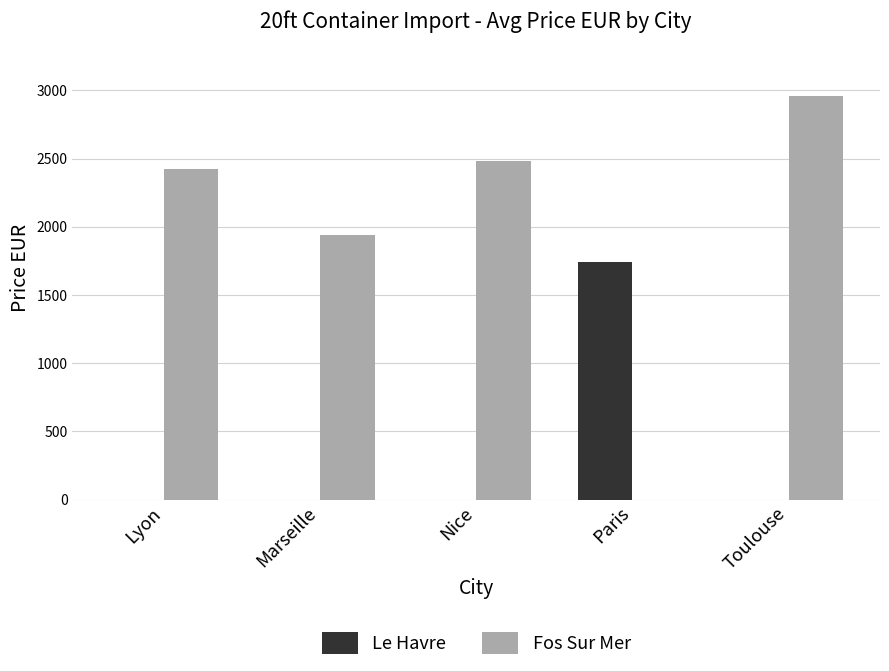

Reading left to right, what are all the values shown in this chart?

Le Havre: 0	0	0	1744	0
Fos Sur Mer: 2423	1939	2482	0	2957